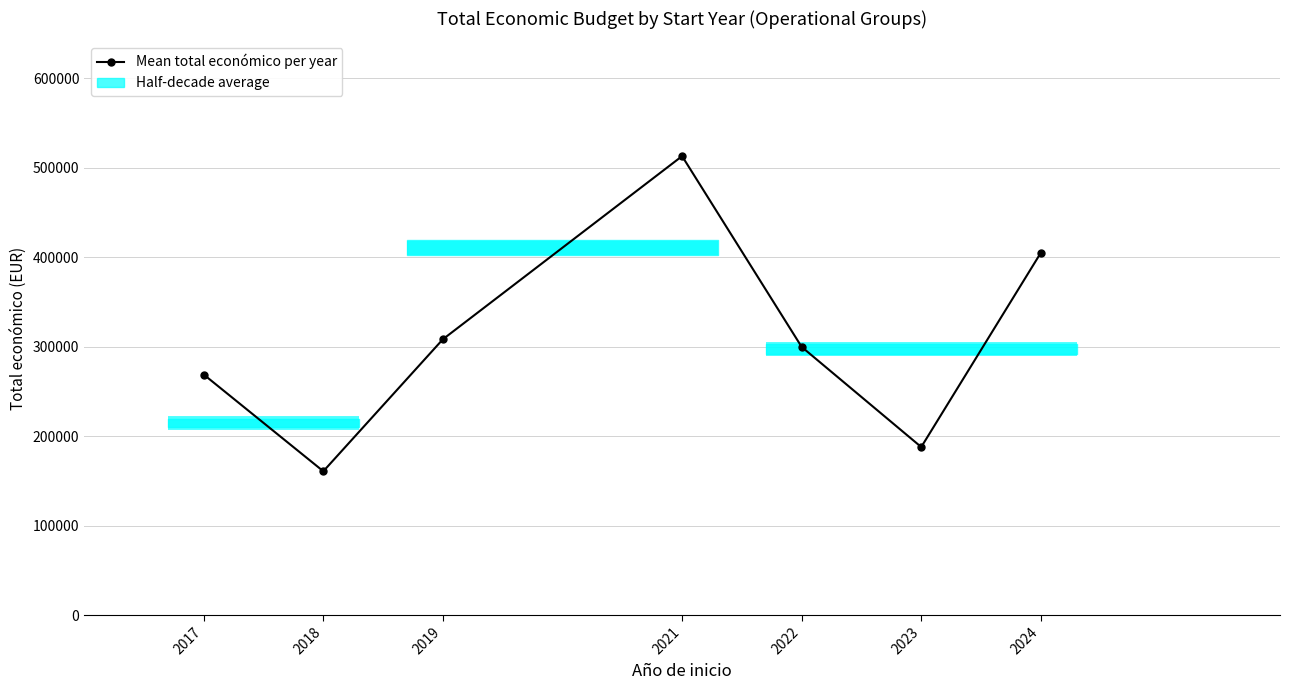

How many interior local valleys (lower than both neighbors) does the data have?

2